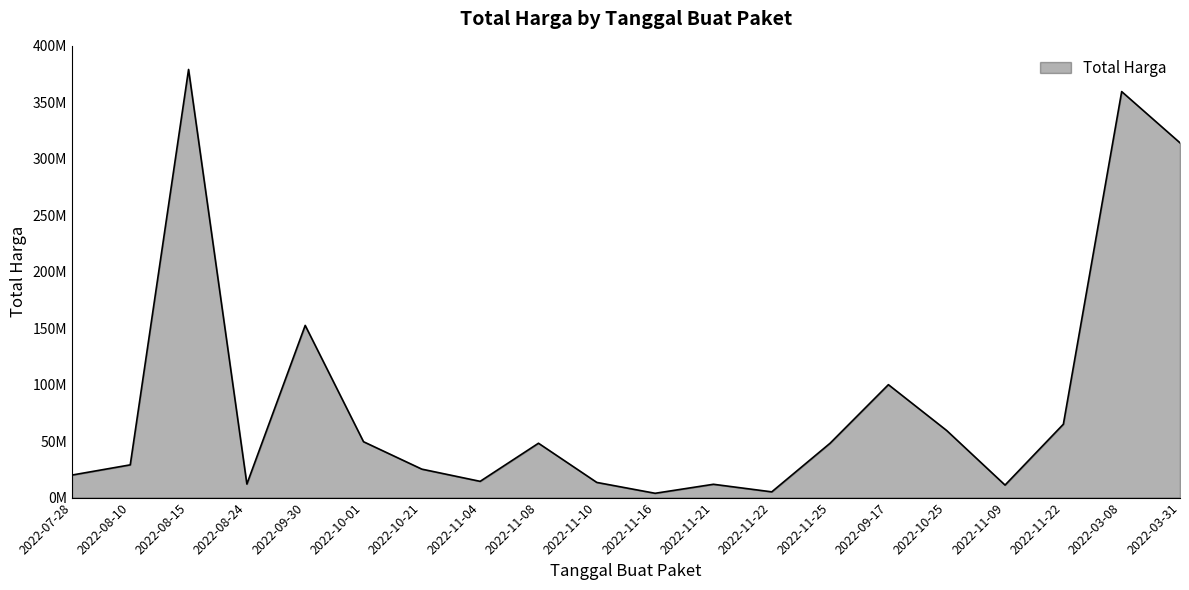

Is it true that the value at 2022-11-16 is 3825000?

True